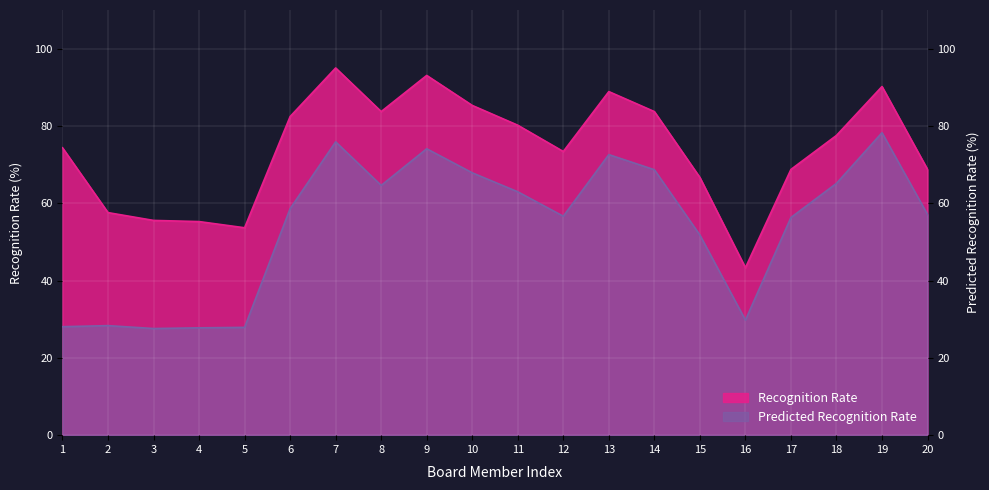

Which series has the widest spread of values?

Recognition Rate